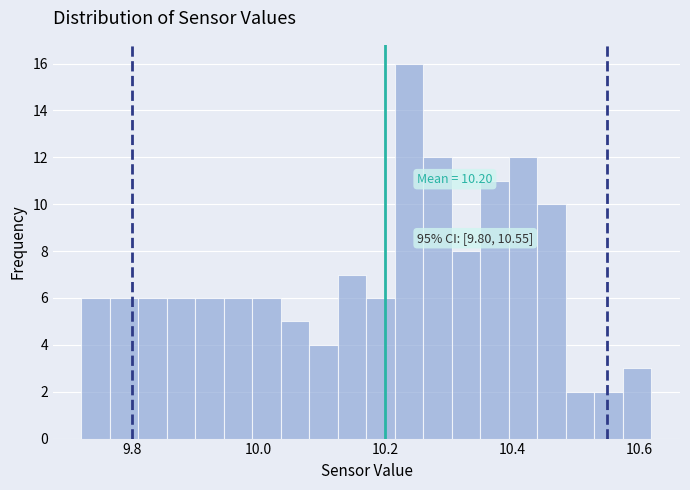

Read against the x-axis, roughly where is the centre of the tallest bar?

10.24